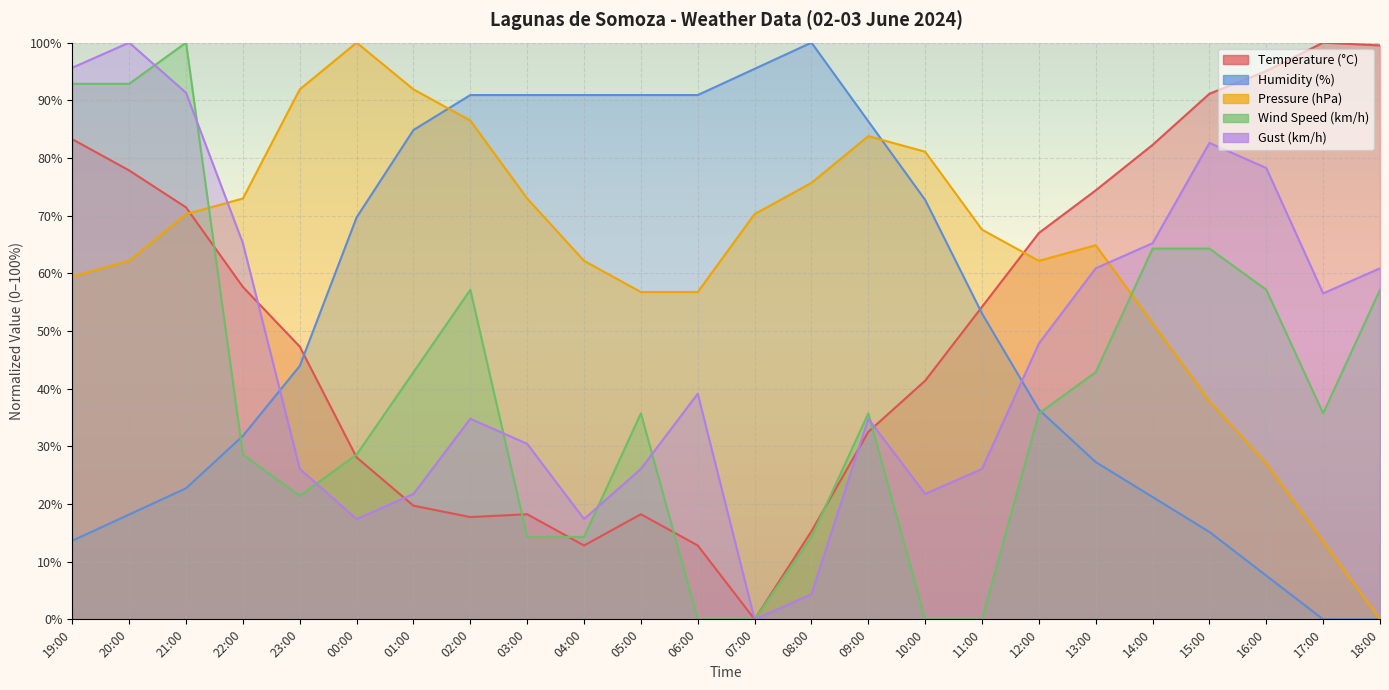

At which label is Wind Speed (km/h) closest to 50?

02:00